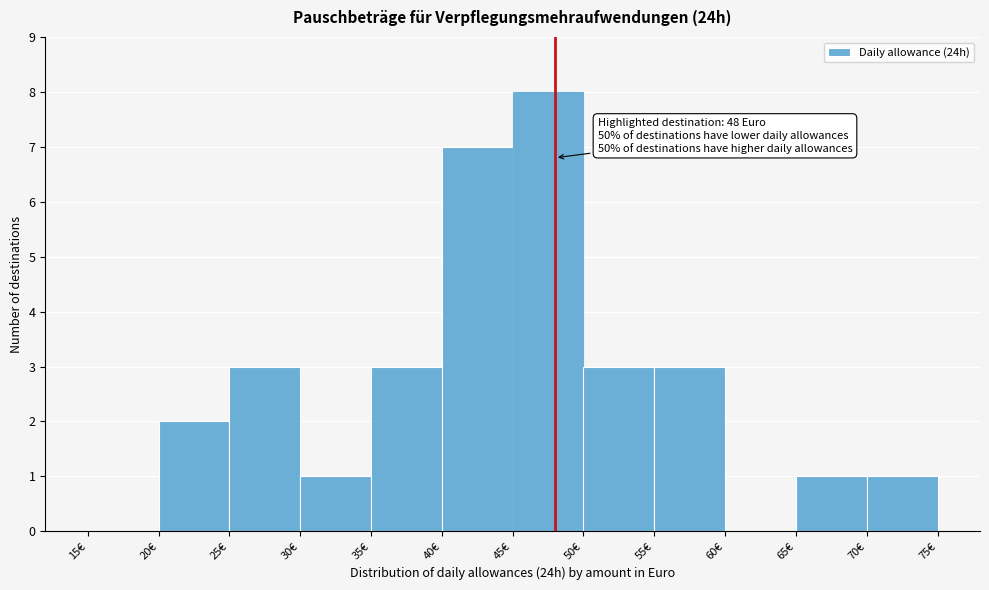

Over which range of the x-axis is the bar tallest?

45 to 50